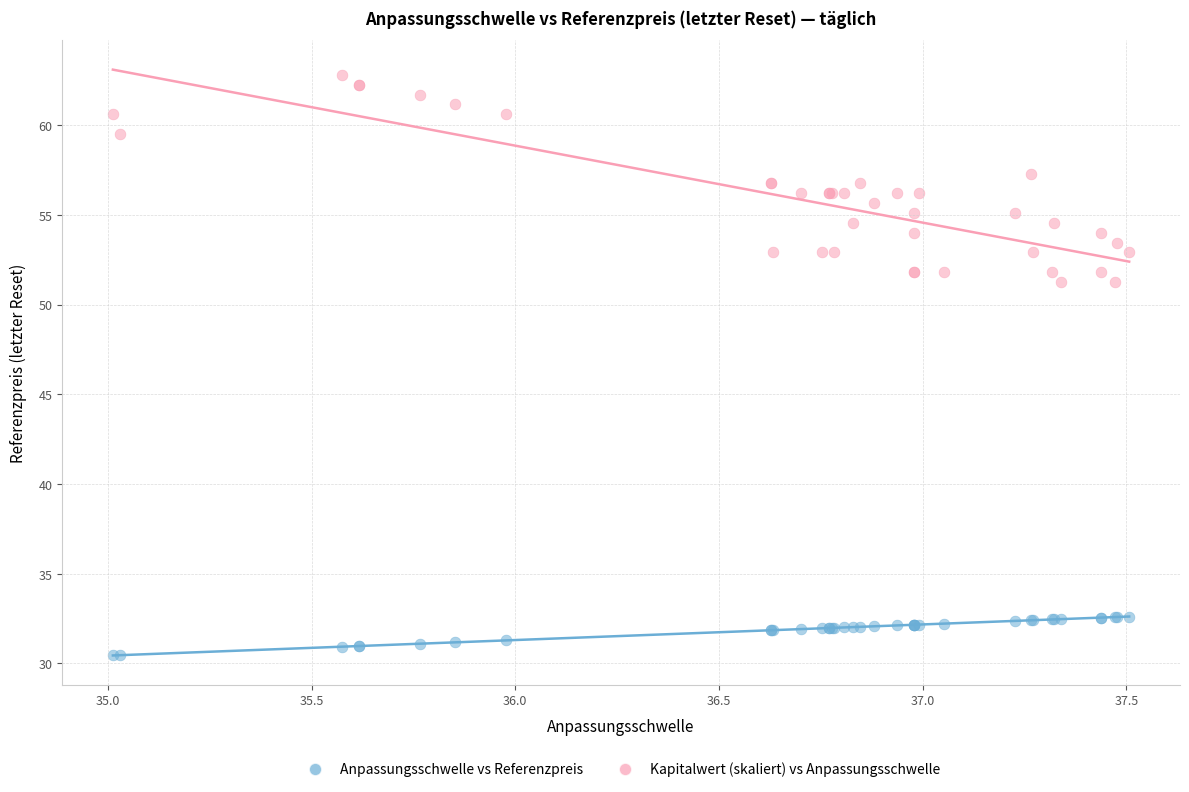

Which series contains the lowest Y value?

Anpassungsschwelle vs Referenzpreis